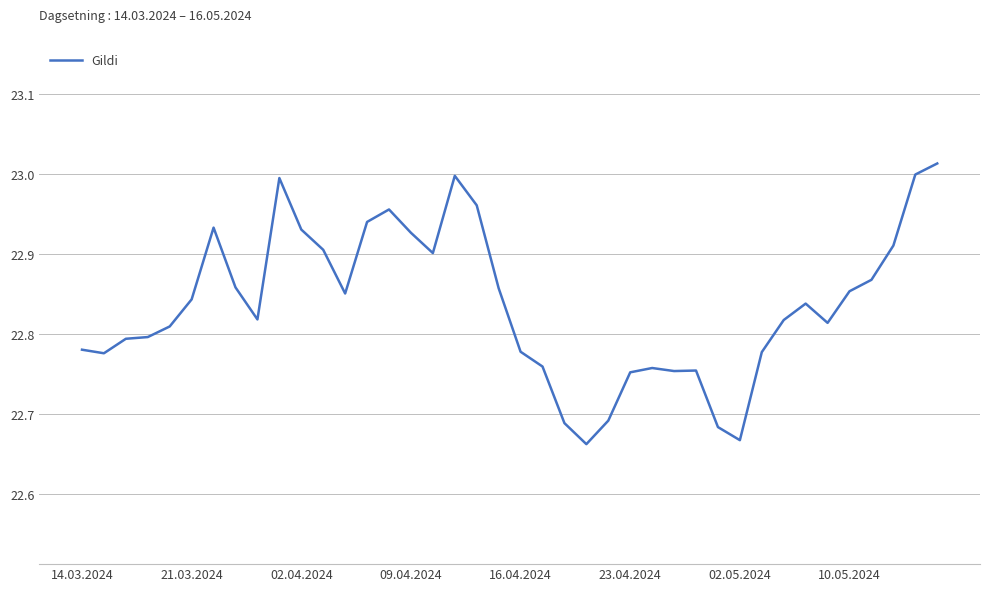

How many lines are shown in the chart?

1